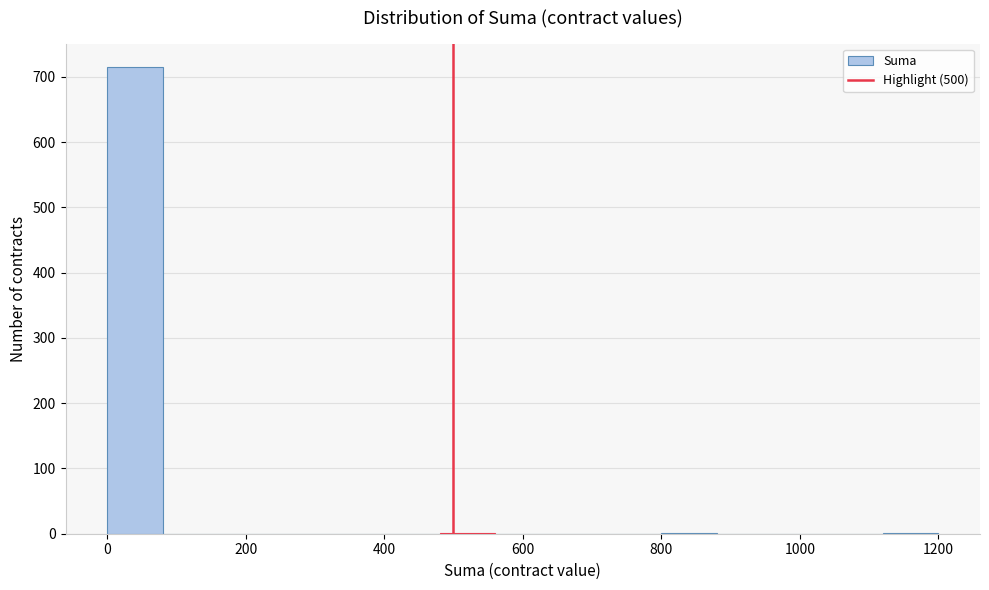

Which range on the x-axis has the tallest bar?

0 to 80